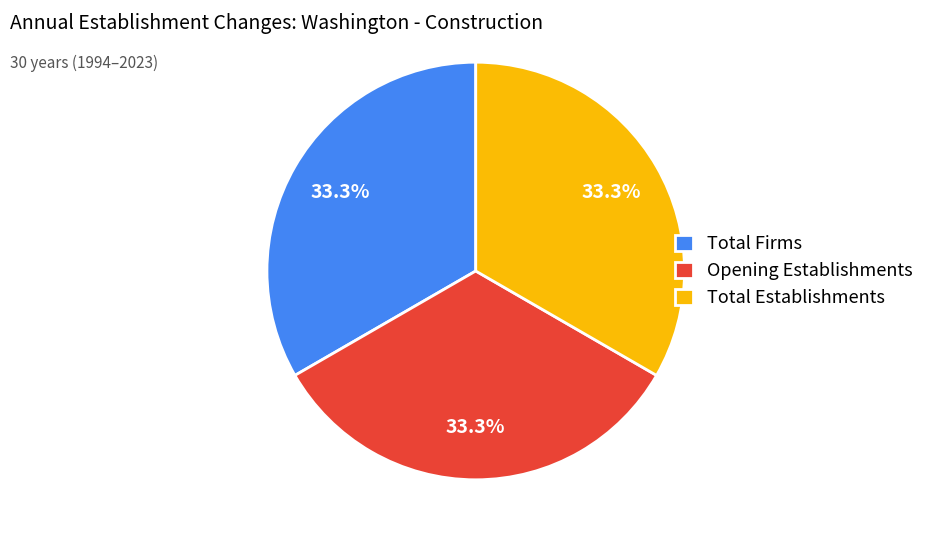

Does Opening Establishments account for over 50% of the chart?

No